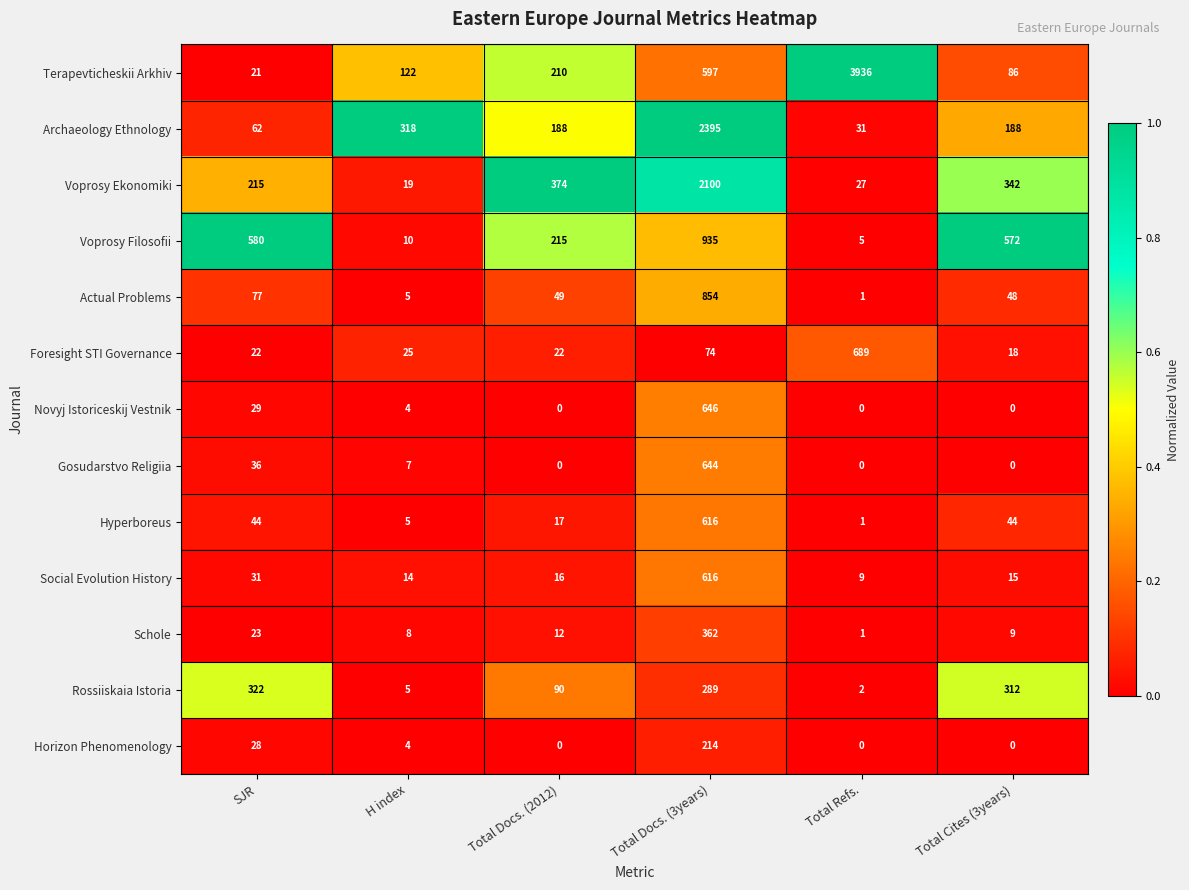

The Rossiiskaia Istoria series shows 145 at SJR. True or false?

False